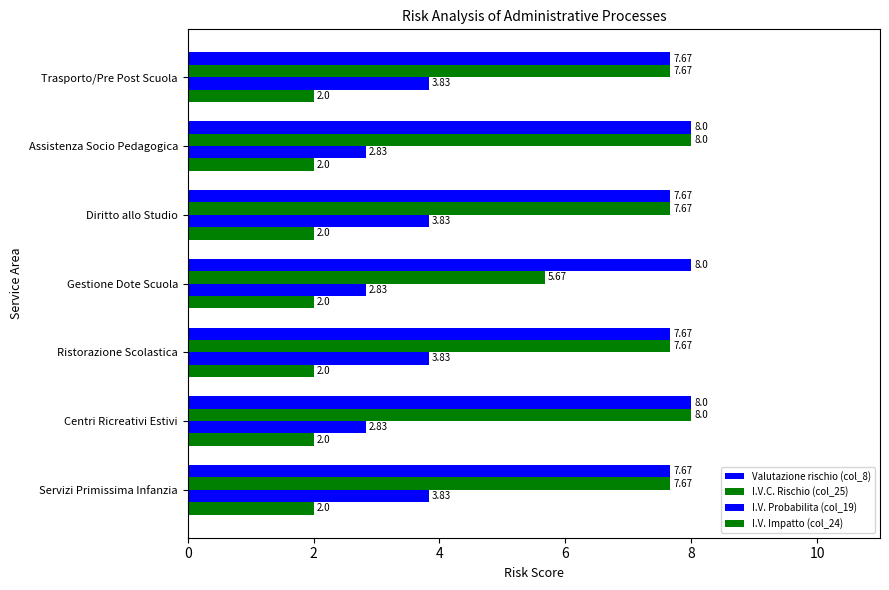

How many series are shown in this chart?

4